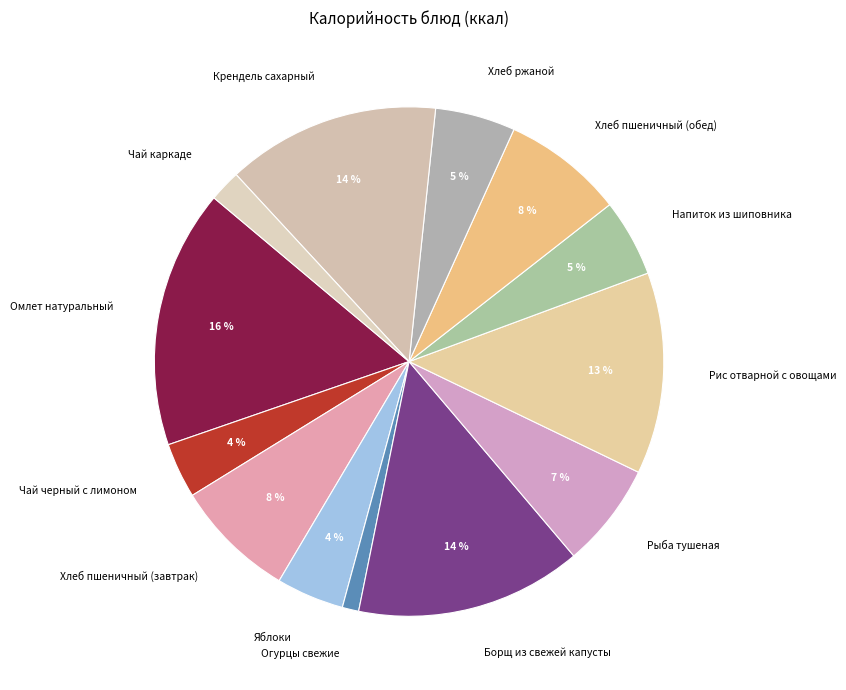

Do Рис отварной с овощами and Яблоки together represent more than half of the pie?

No